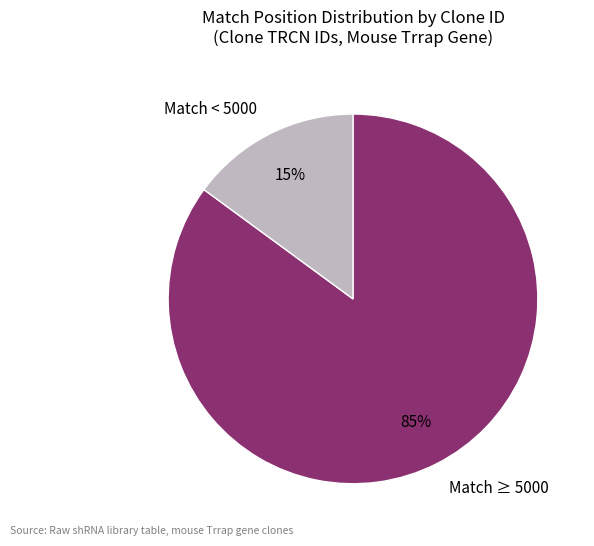

Is the sum of Match ≥ 5000 and Match < 5000 greater than half?

Yes